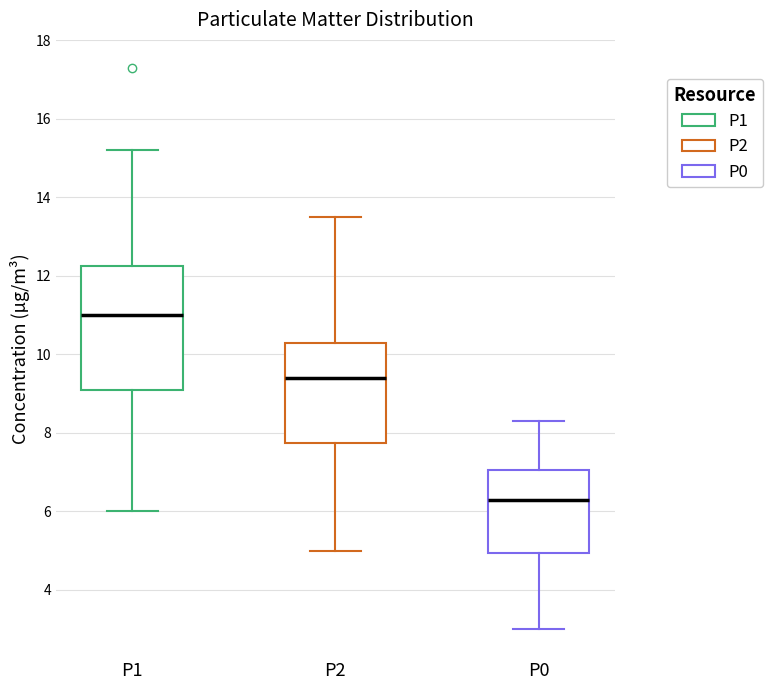

Where does the upper whisker of the box for P1 end on the y-axis? The values are not printed on the chart, so give them approximately, as read against the axis.

15.2